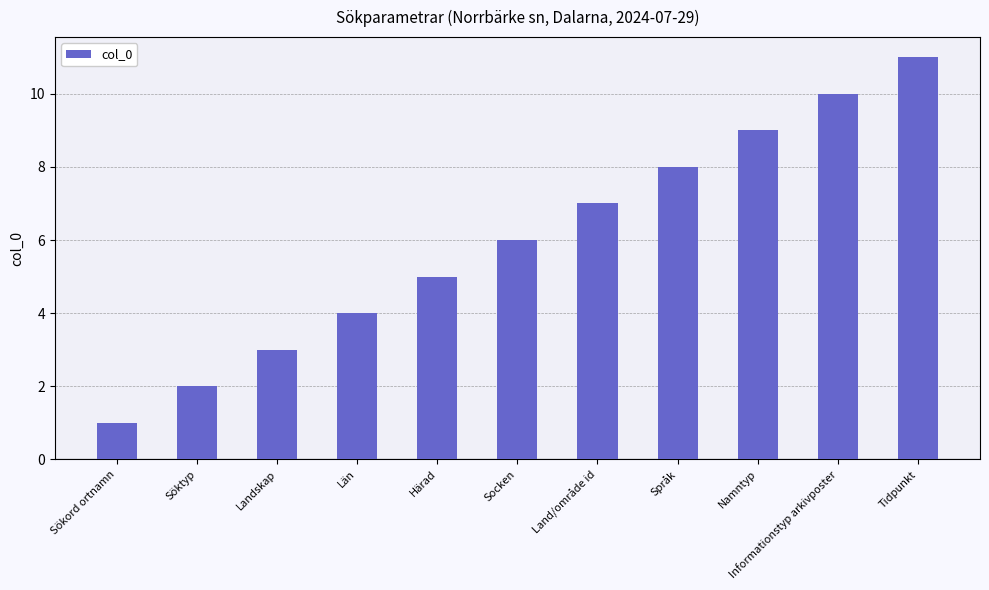

What is the value of the 5th bar from the left?

5